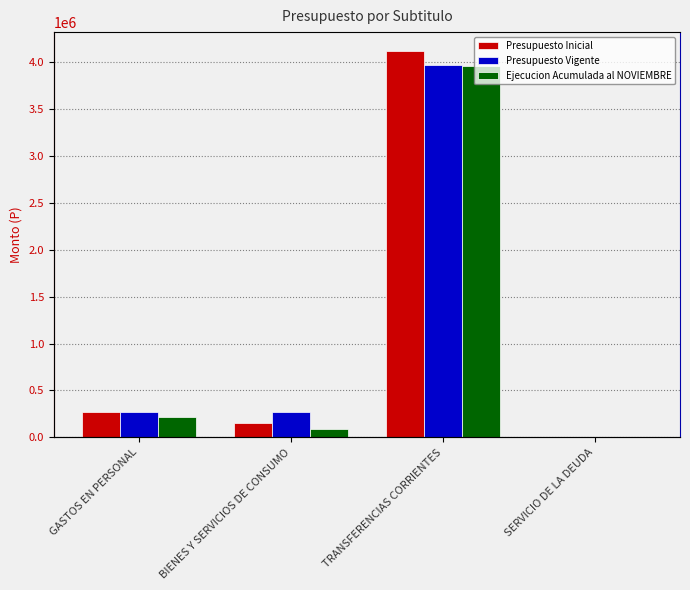

Which series has the largest total across all categories?

Presupuesto Inicial